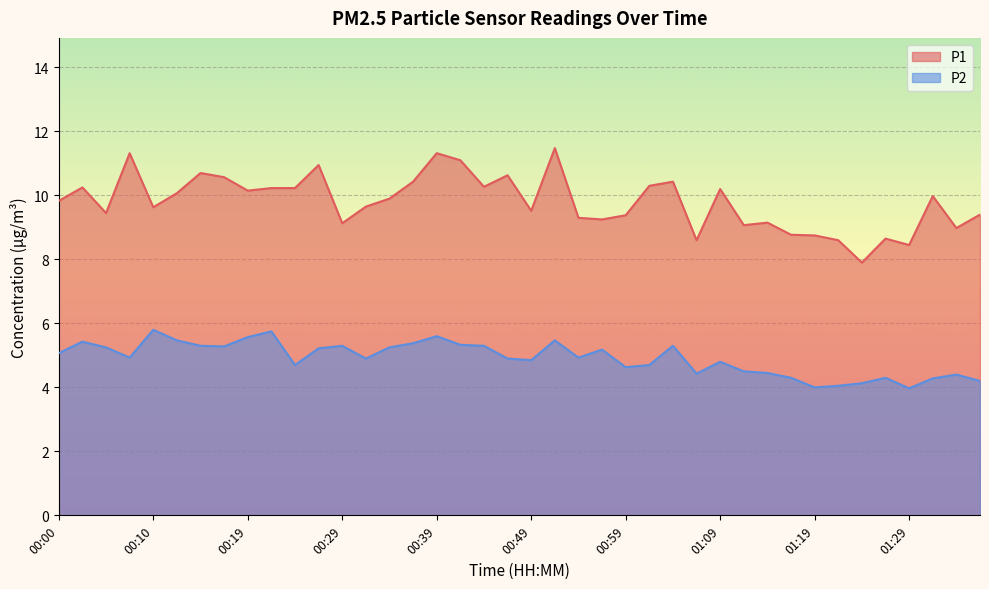

Between 00:52 and 01:19, which is larger?

00:52